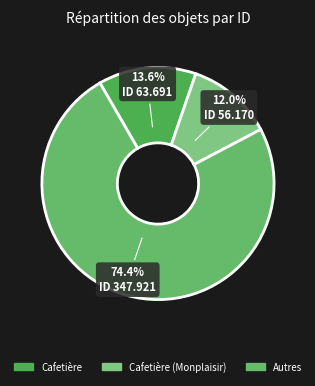

How many segments does this pie chart have?

3